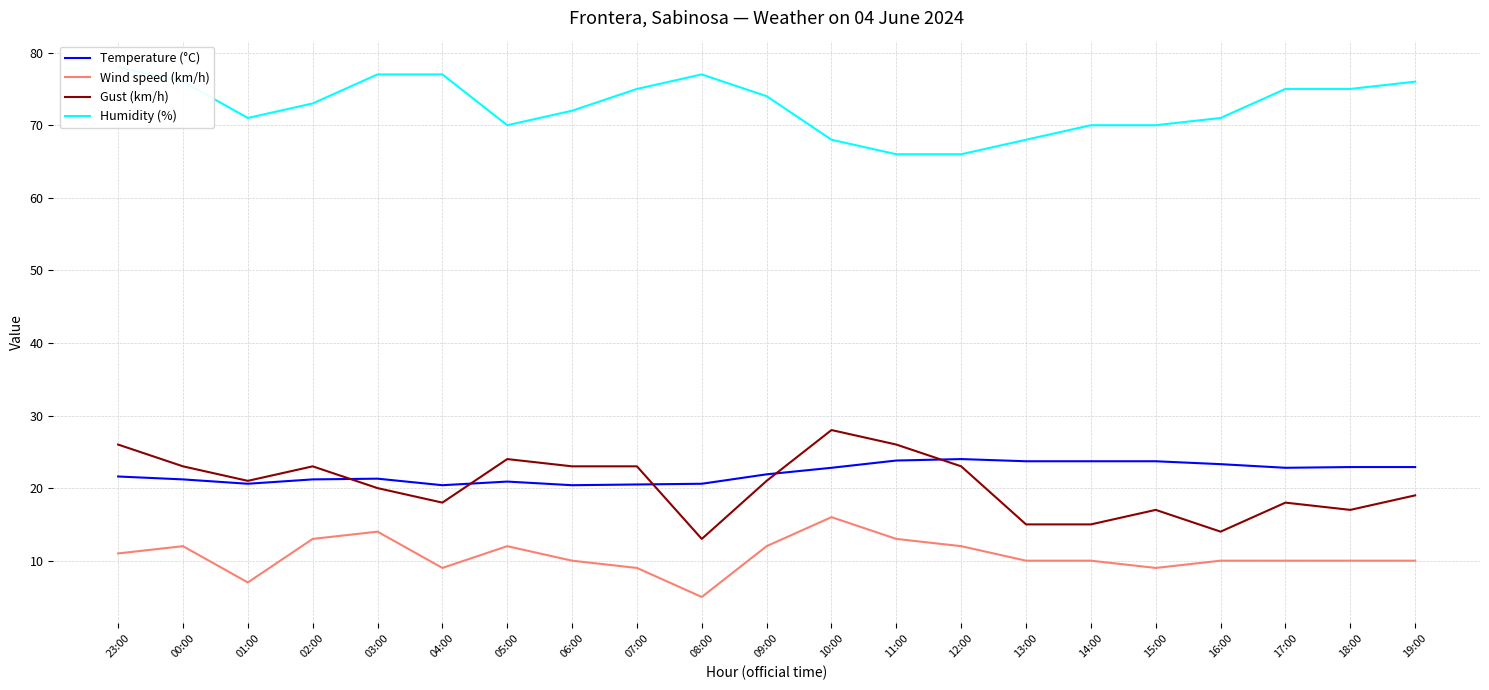

Does the chart display data point markers on the line(s)?

No